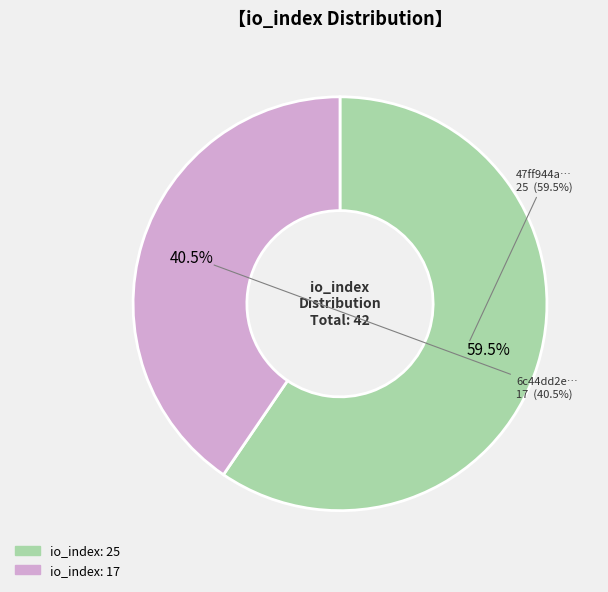

To the nearest percent, what percentage of the pie is io_index: 25?

60%